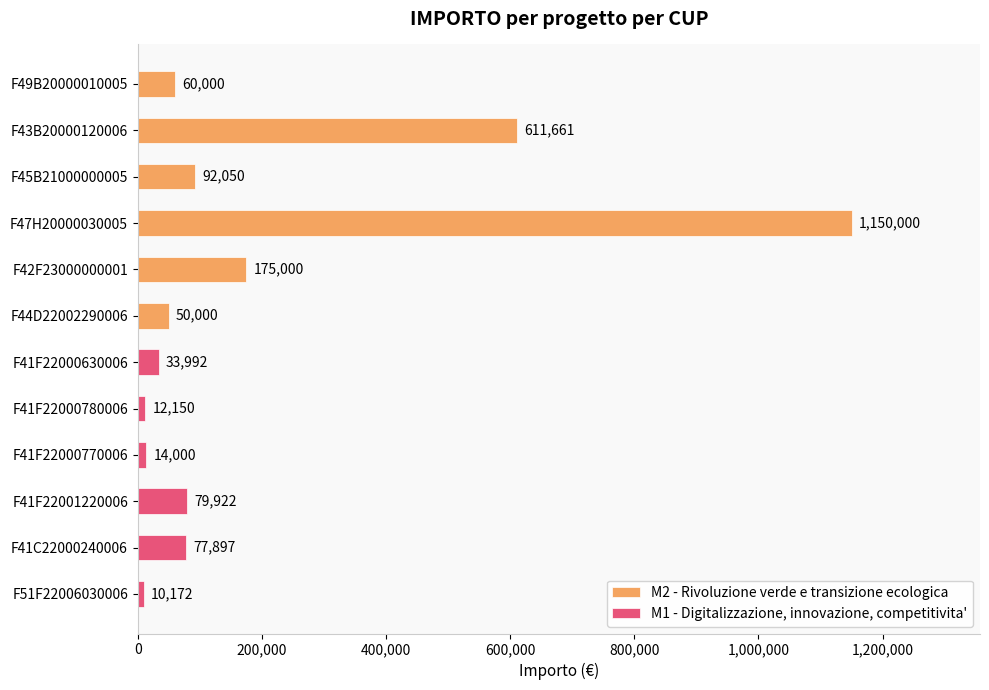

What position from the left is 200,000?

2